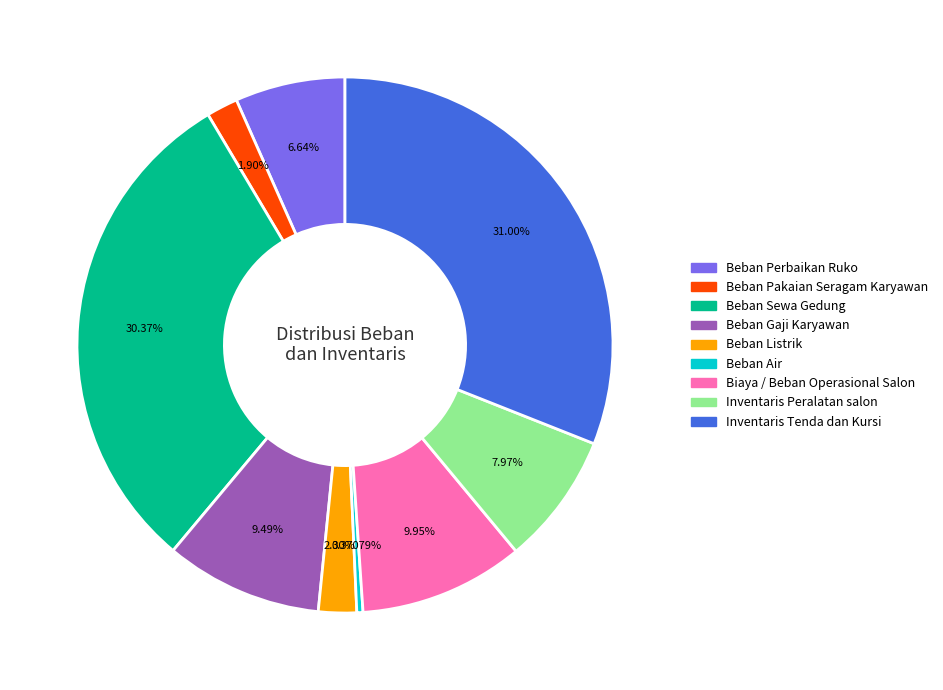

To the nearest percent, what is the average slice percentage?

11%